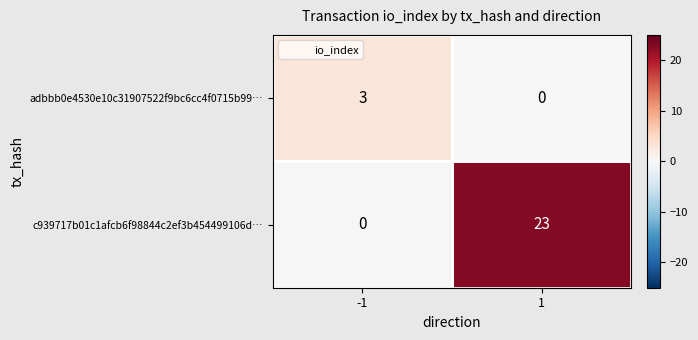

Between -1 and 1, which series saw the biggest shift?

c939717b01c1afcb6f98844c2ef3b454499106d…